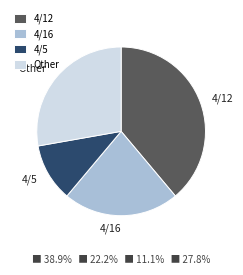

What is the largest slice in the pie chart?

4/12